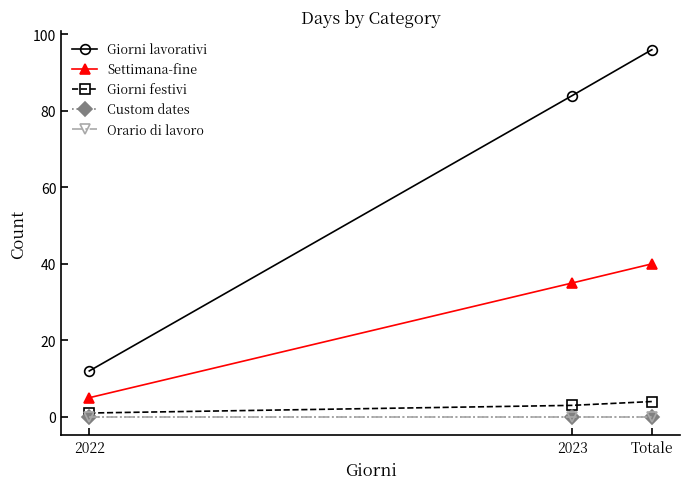

What are all the series names shown in the legend?

Giorni lavorativi, Settimana-fine, Giorni festivi, Custom dates, Orario di lavoro